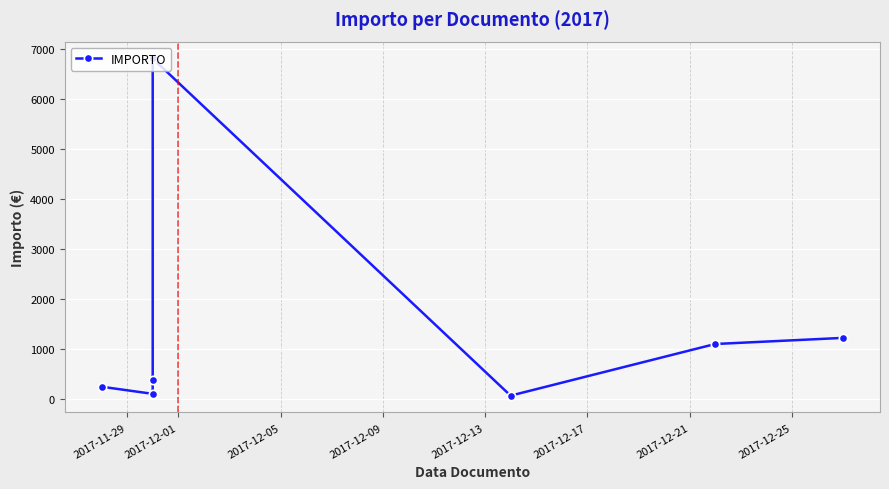

What is the difference between the second highest and second lowest values?

1118.5